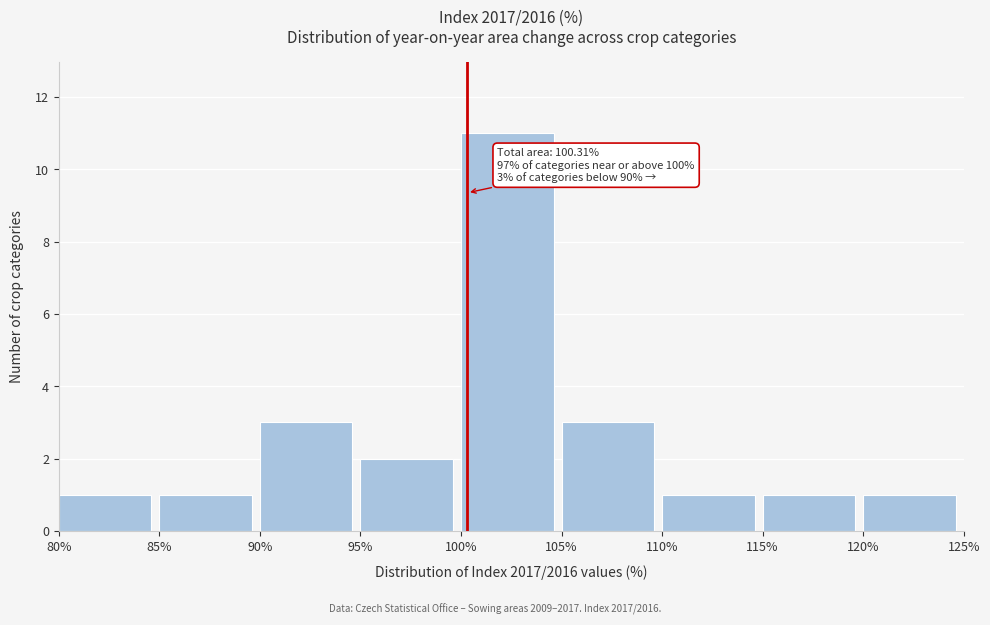

Which range on the x-axis has the tallest bar?

100% to 105%